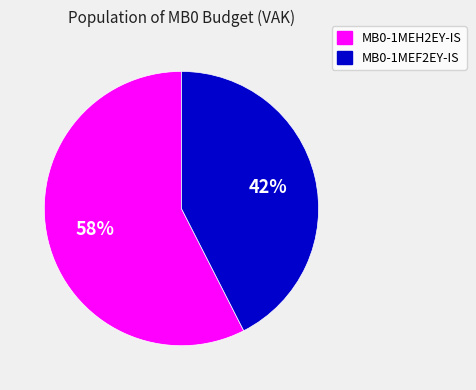

Combined, do MB0-1MEH2EY-IS and MB0-1MEF2EY-IS account for over 50%?

Yes